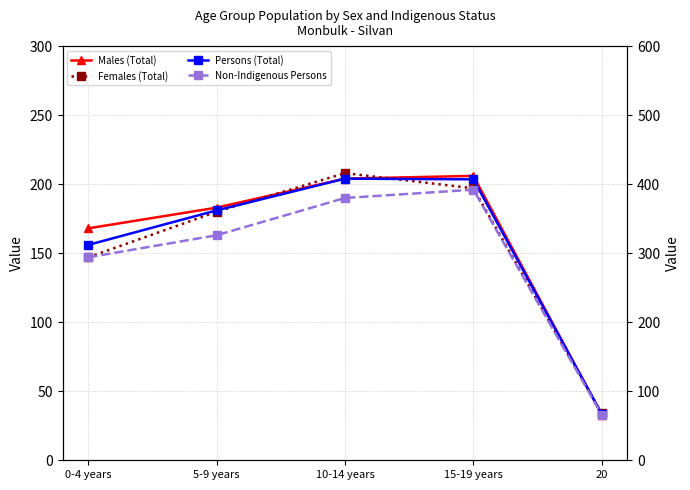

True or false: Persons (Total) has more than 1 interior local peaks.

False